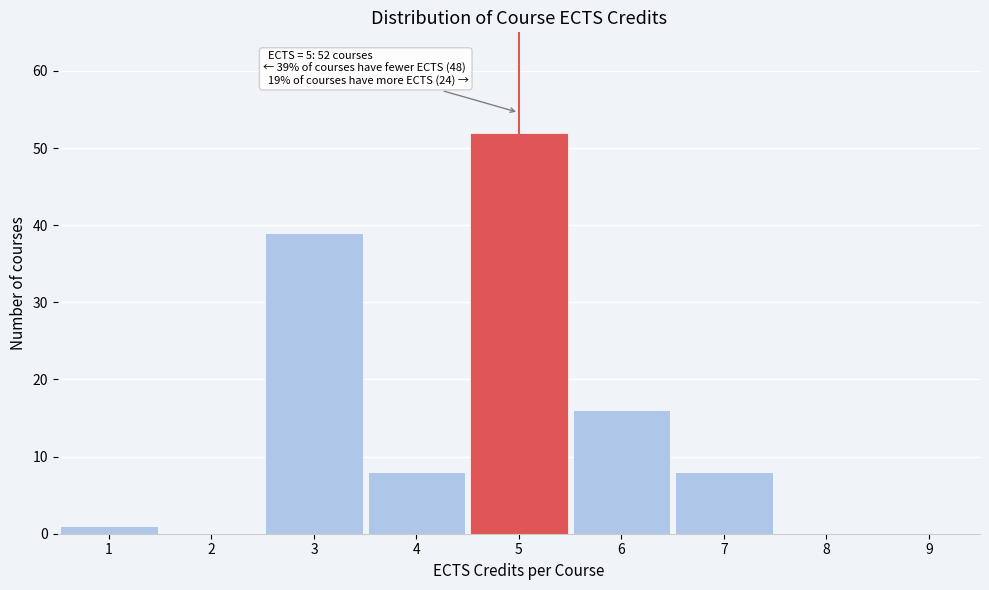

Over which range of the x-axis is the bar tallest?

4.5 to 5.5